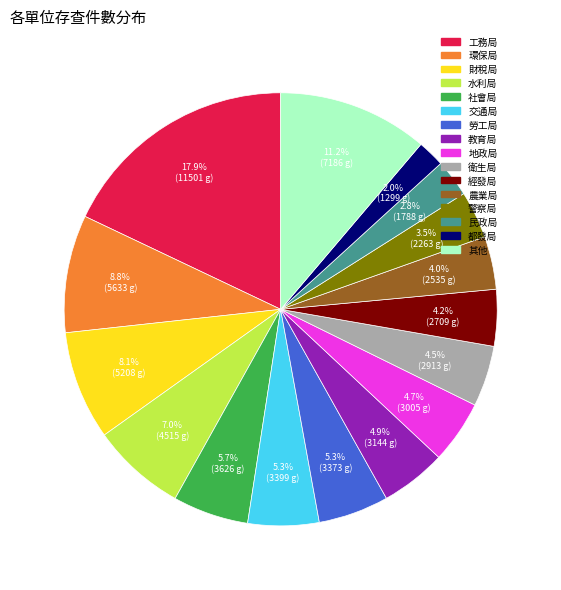

Does any single category account for the majority?

No